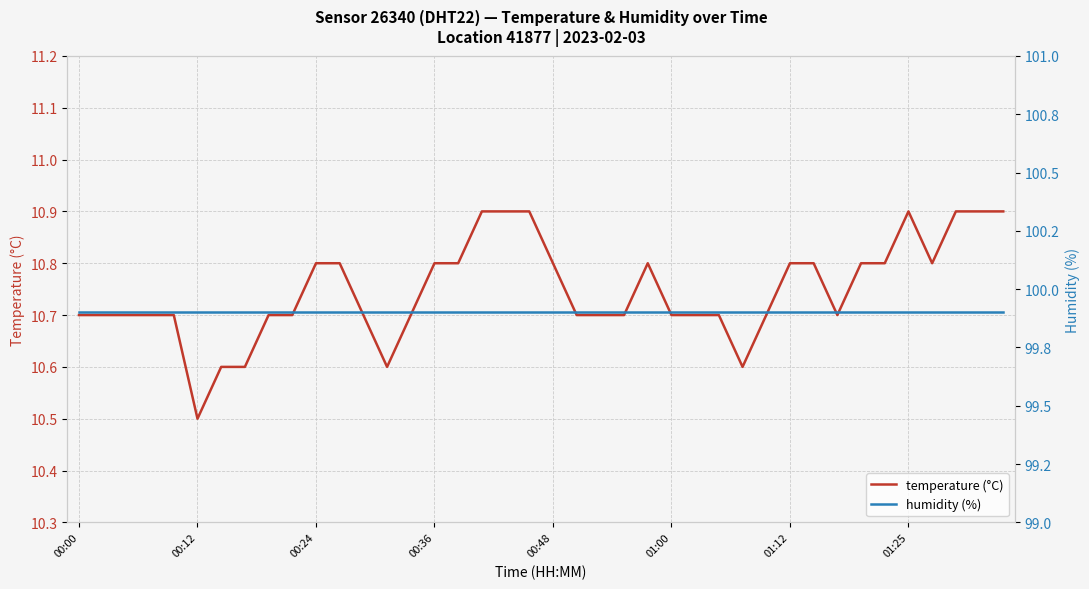

What is the lowest value of the temperature (°C) series?

10.5